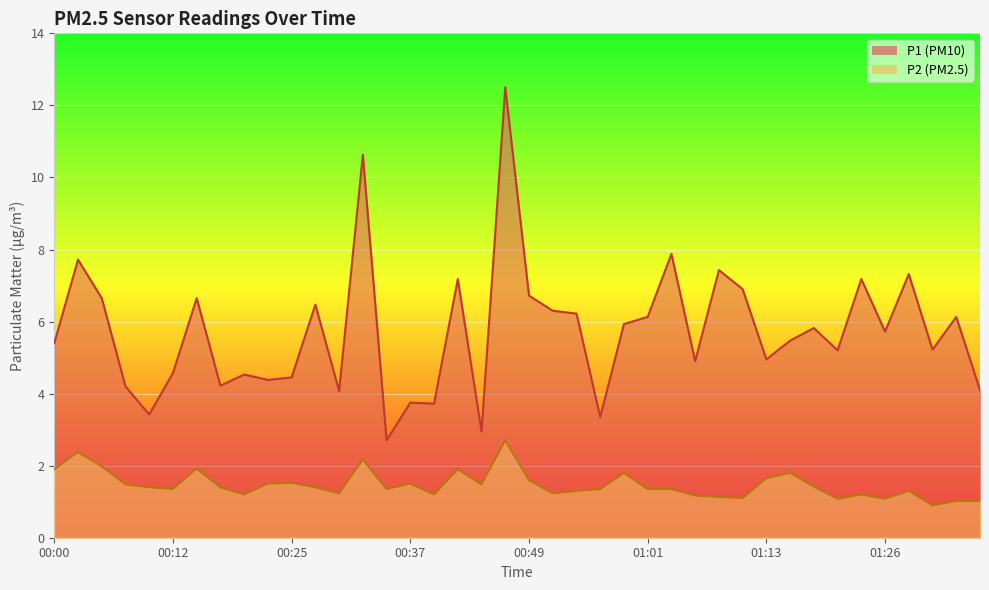

How many values in the P2 series are below 1?

1